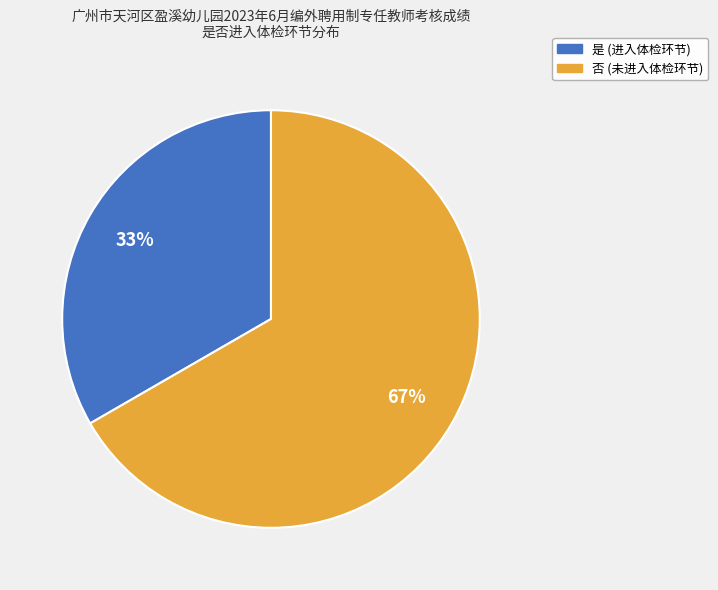

Is 是 the majority of the pie?

No